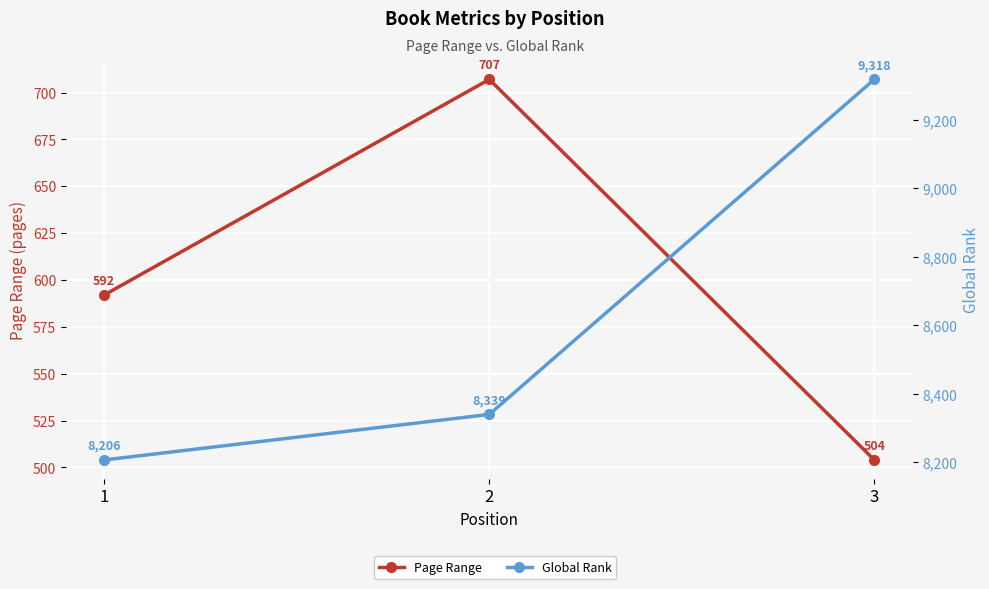

Count the number of data series in this chart.

2